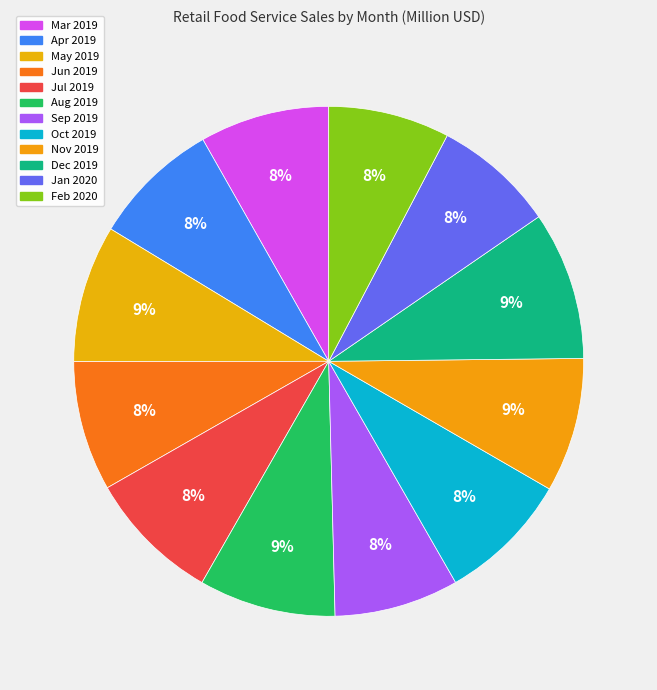

What is the largest slice in the pie chart?

Dec 2019